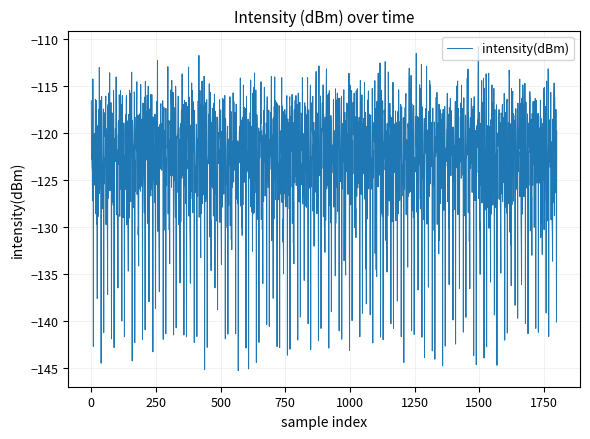

What is the minimum value shown in the chart?

-145.2